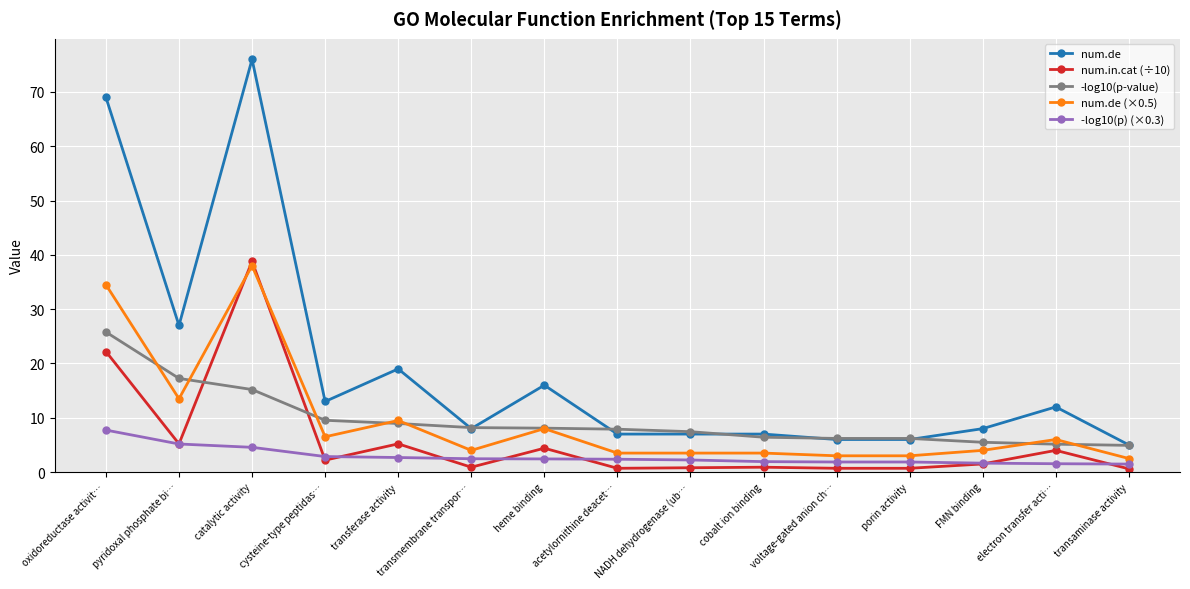

What is the approximate value of num.de at oxidoreductase activit…?

69.0